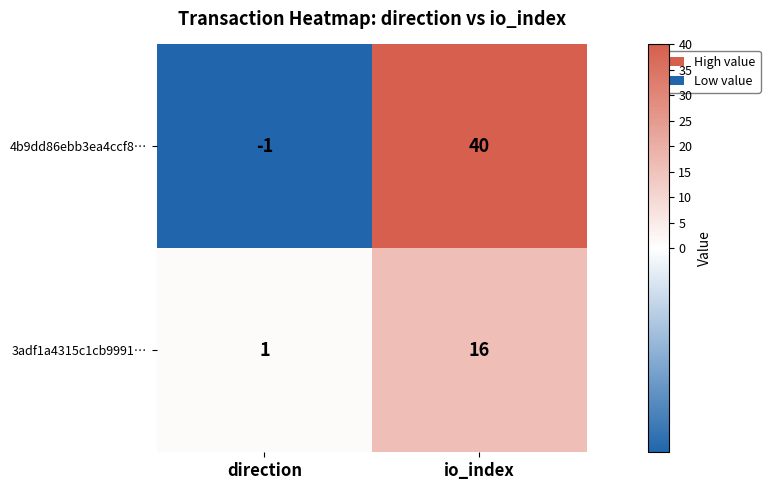

What is the sum of the 4b9dd86ebb3ea4ccf8… values at io_index and direction?

39